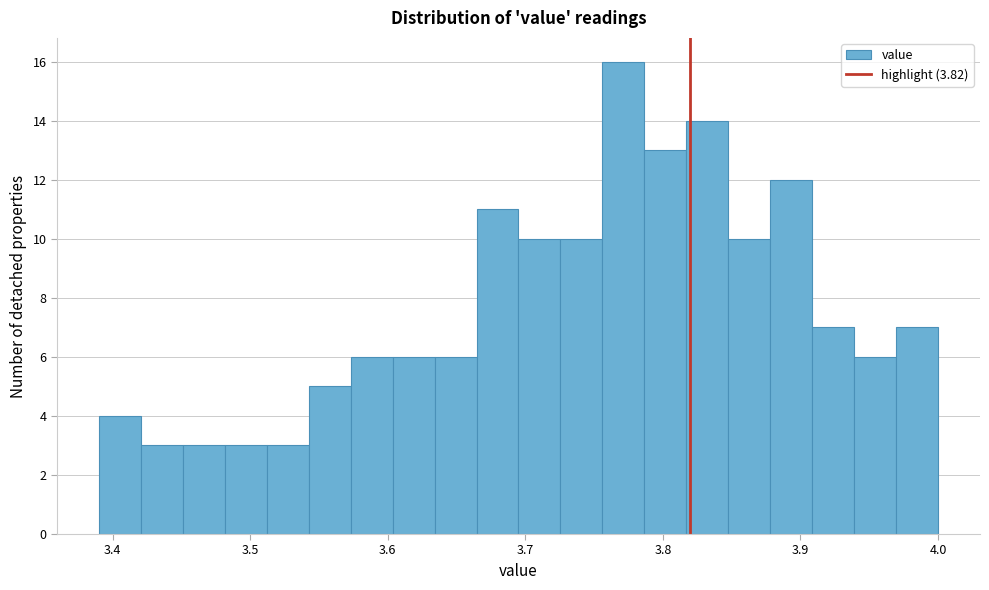

Around what value on the x-axis is the tallest bar? Give the approximate position of its centre, as read against the axis.

3.77